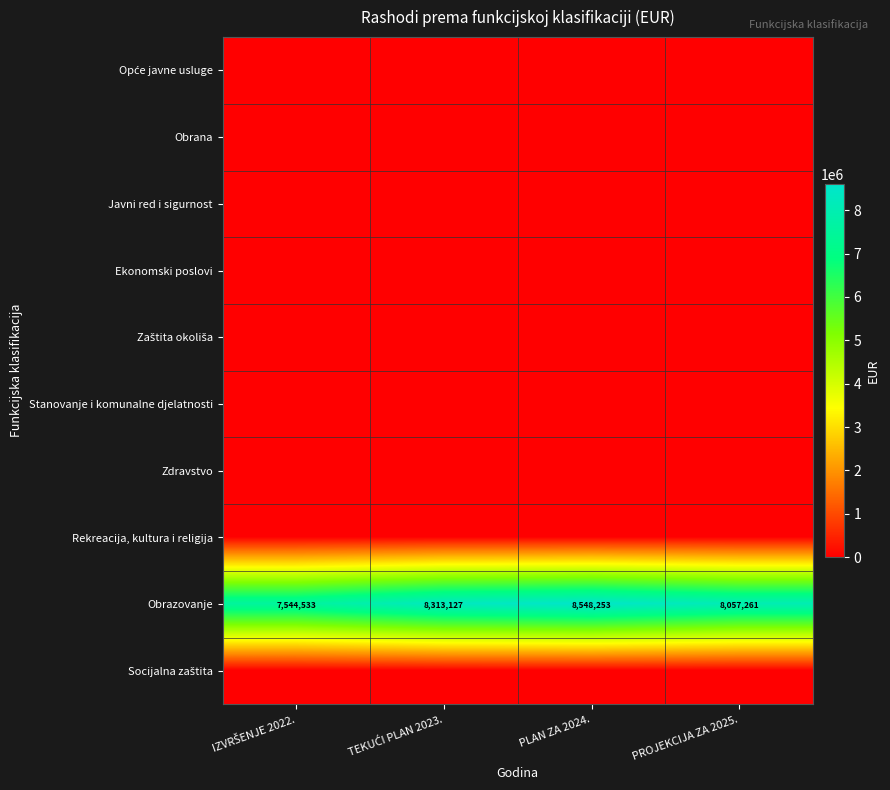

How many series are shown in this chart?

10